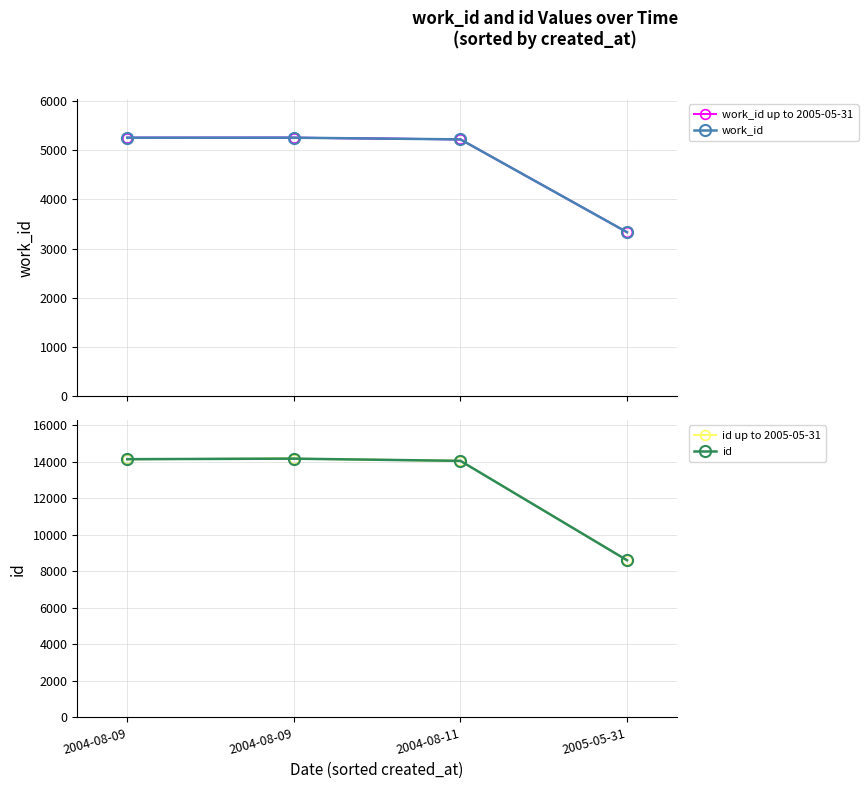

True or false: work_id has more than 0 interior local peaks.

True